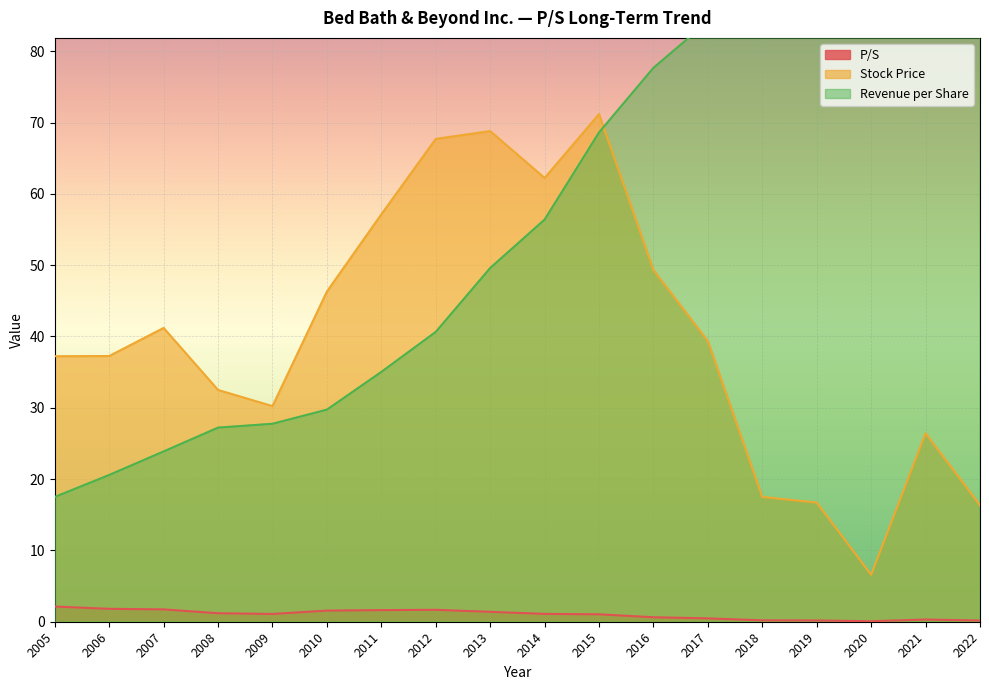

List the series in order of their overall mean, highest first.

Revenue per Share, Stock Price, P/S